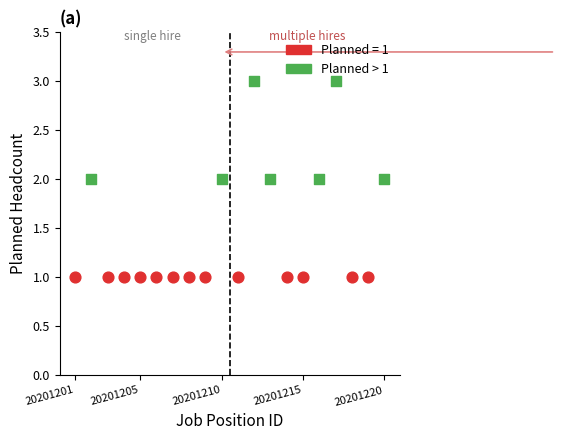

Which series contains the lowest Y value?

Planned = 1